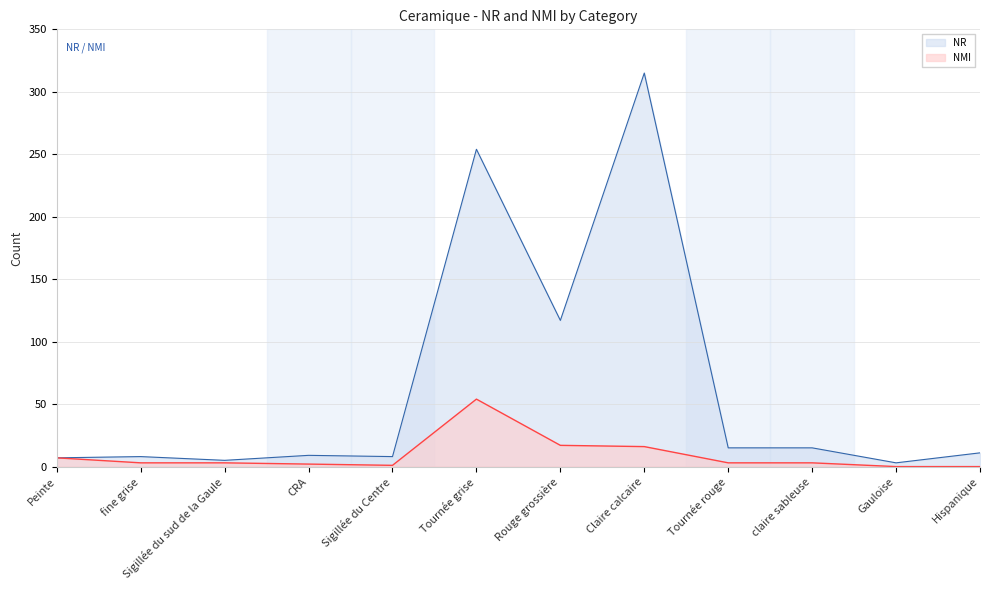

True or false: NMI and NR intersect in this chart.

False